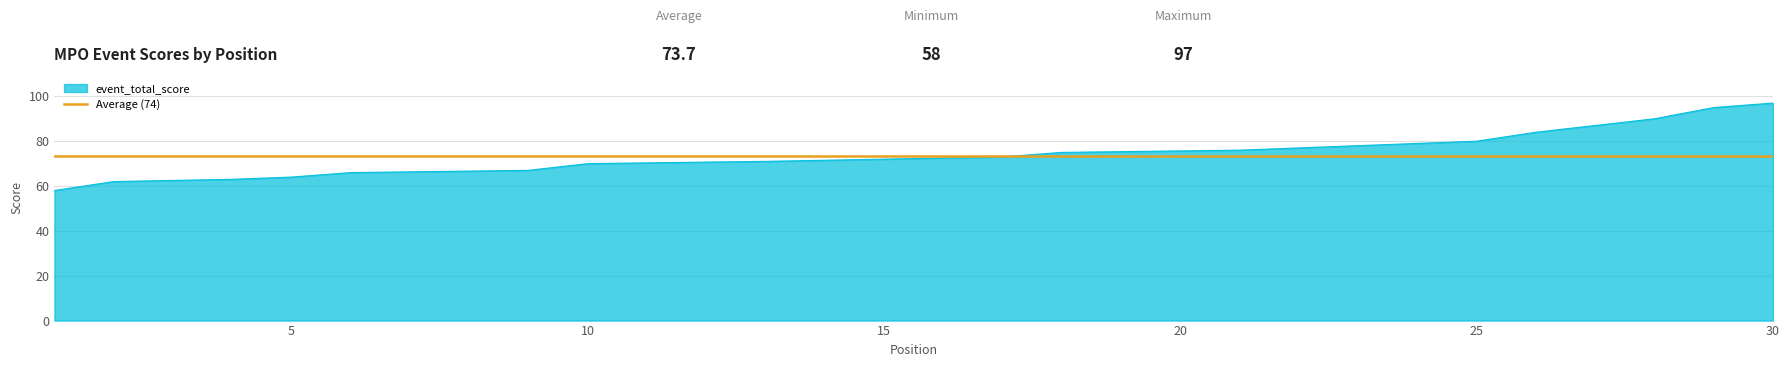

What is the difference between the maximum and minimum values?

39